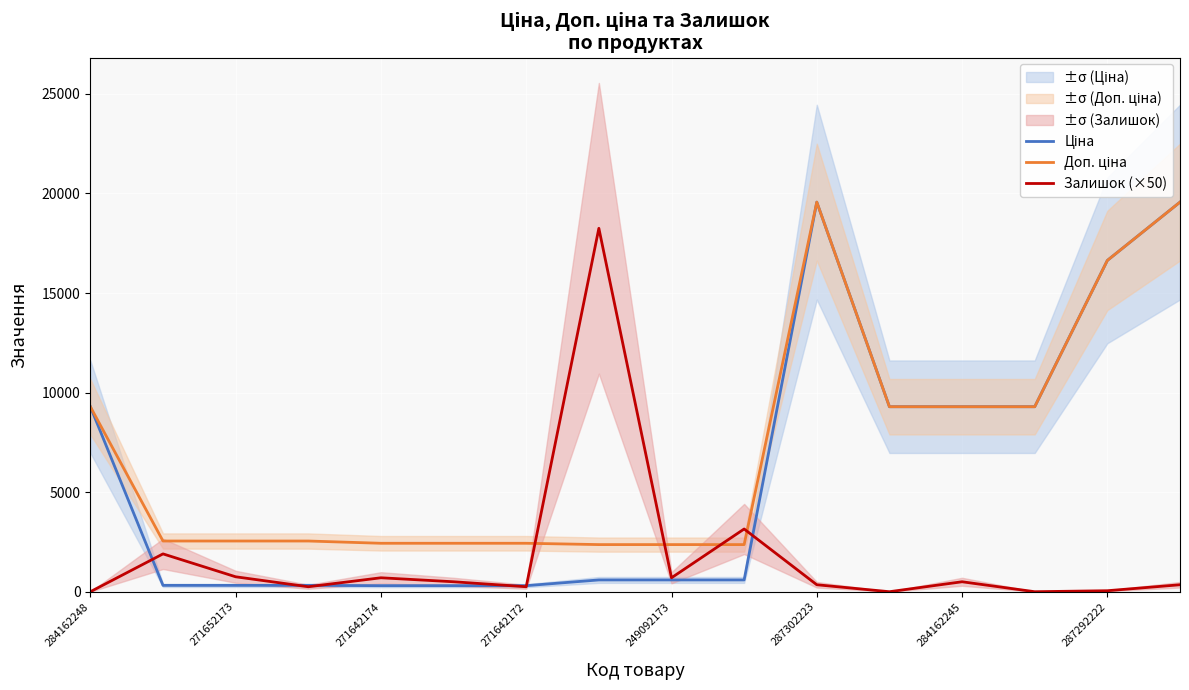

What is the maximum value for Залишок (×50)?

18250.0